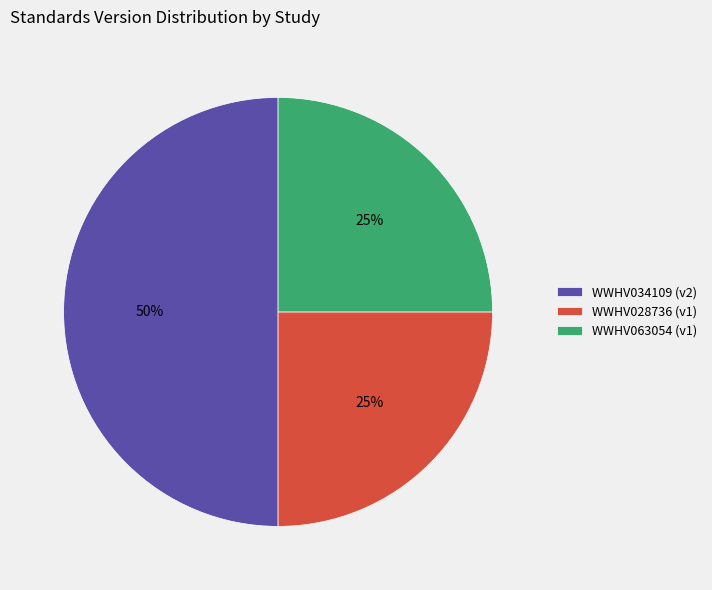

To the nearest percent, what percentage of the pie is WWHV034109?

50%